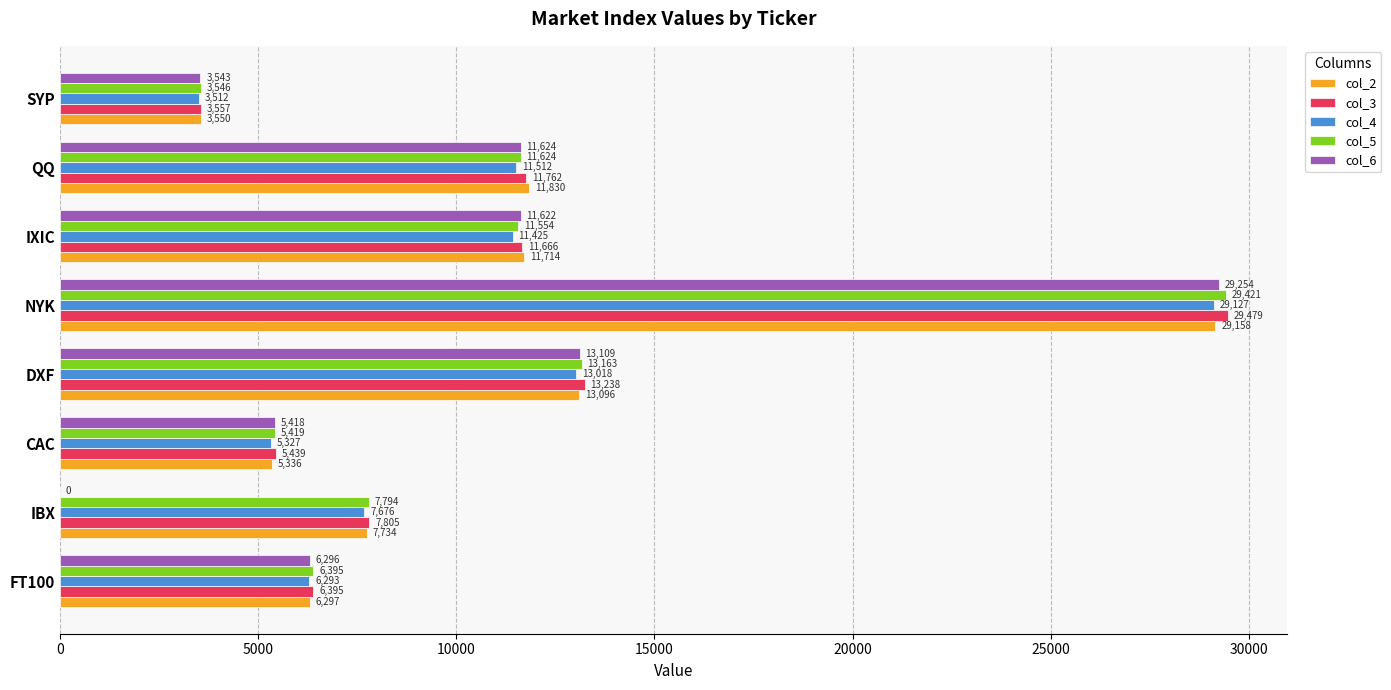

Which series has the widest spread of values?

col_6